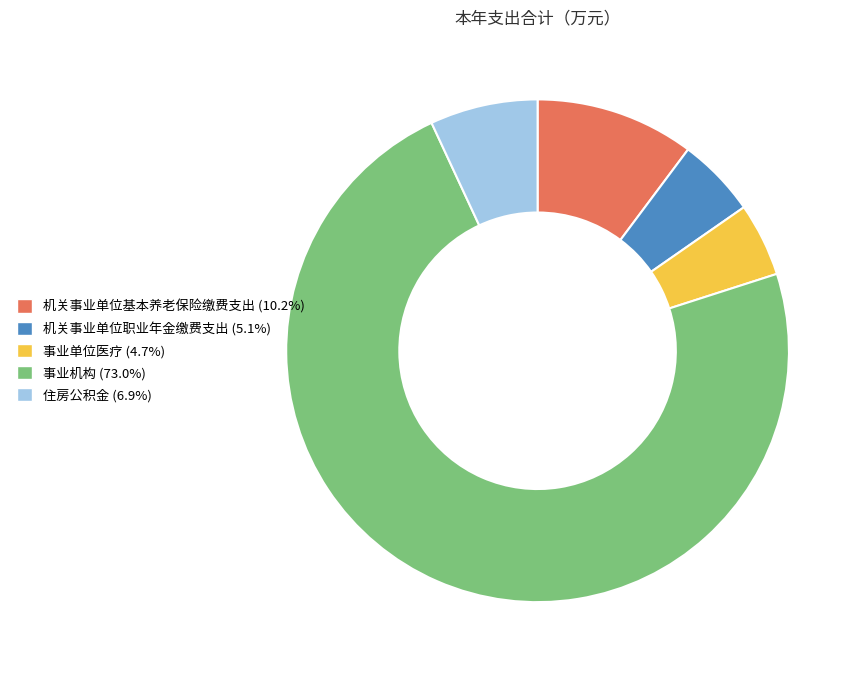

Combined, do 事业机构 and 机关事业单位基本养老保险缴费支出 account for over 50%?

Yes